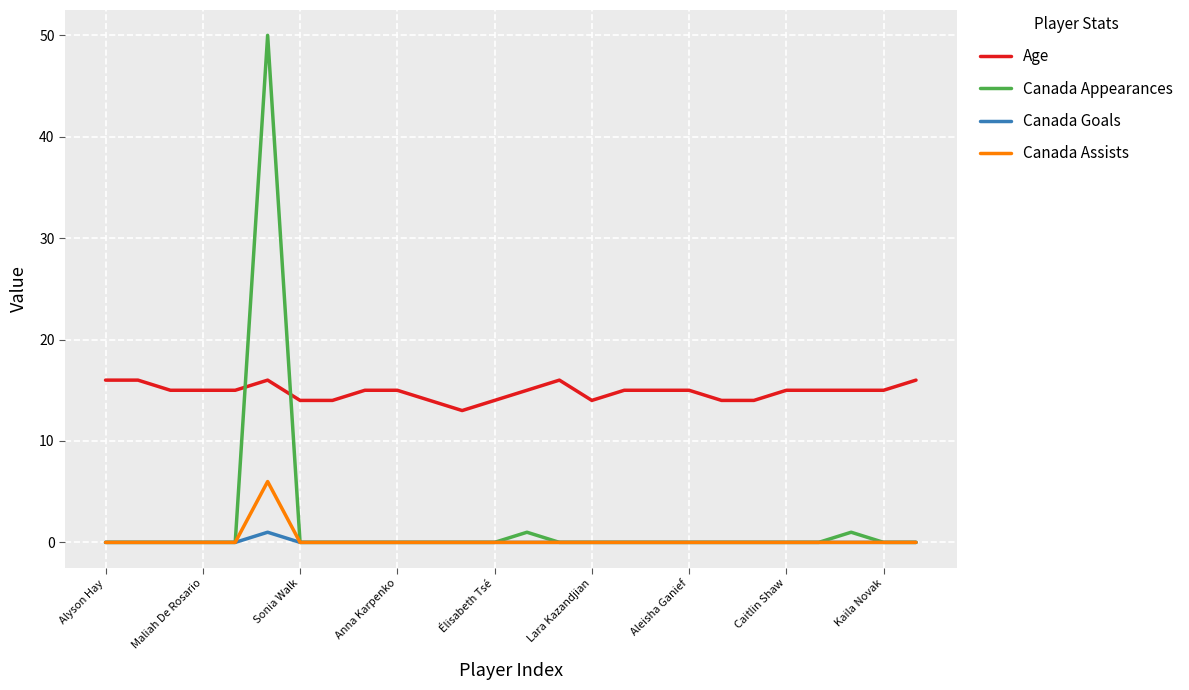

Which series has the largest total across all categories?

Age